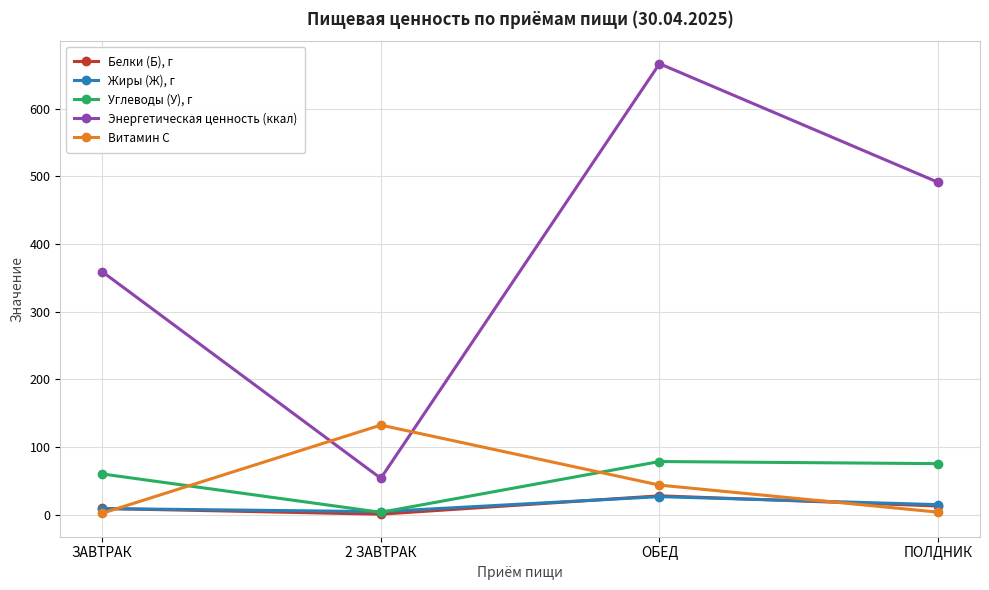

What is the difference between the Энергетическая ценность (ккал) values at ЗАВТРАК and 2 ЗАВТРАК?

305.4